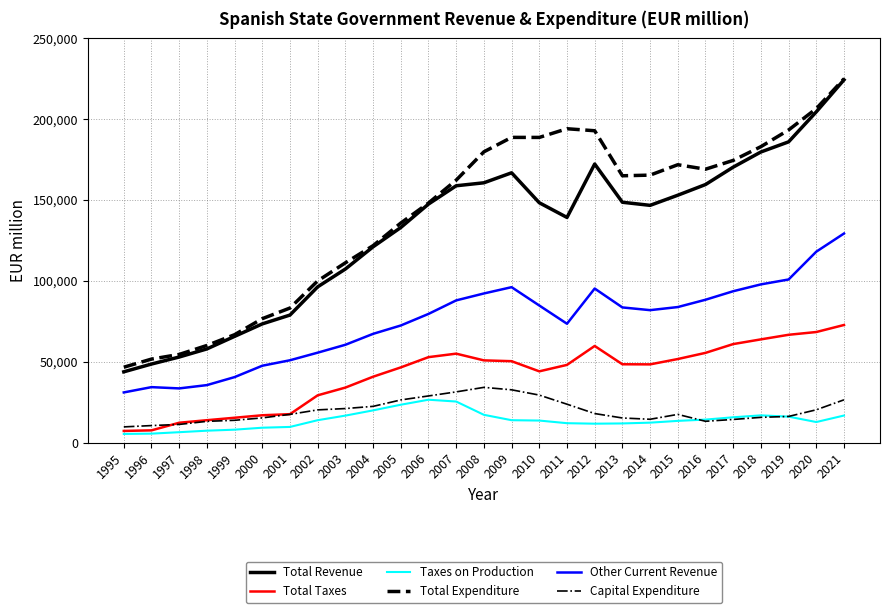

Is it true that Other Current Revenue equals 72415 at 2005?

True